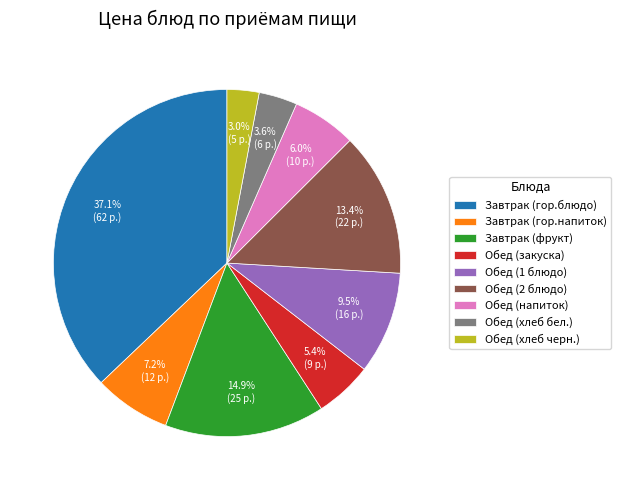

What percentage is NOT represented by Обед (2 блюдо)?

86.6%